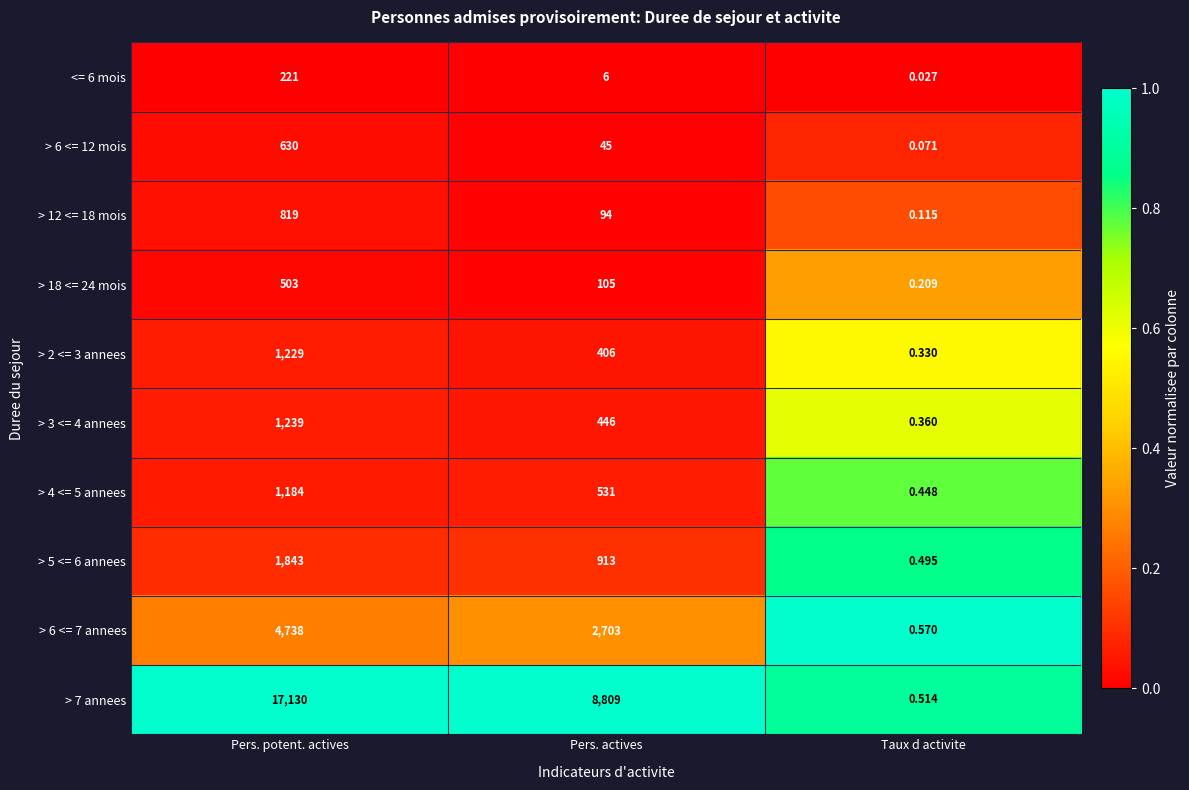

Which category has the lowest value in the <= 6 mois series?

Taux d activite